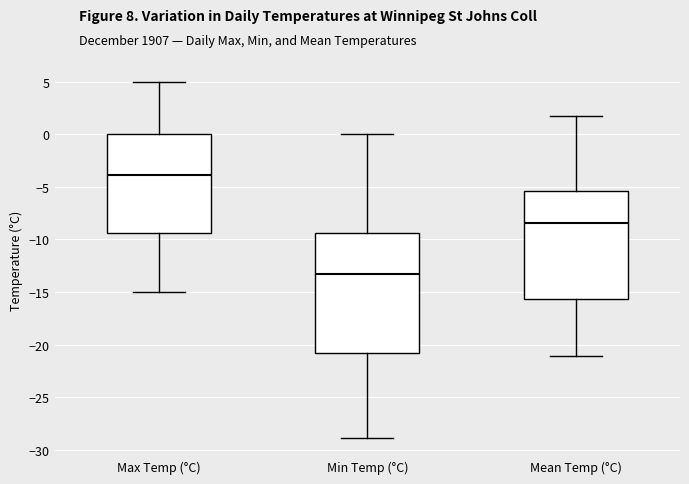

Reading left to right, transcribe this box plot: for each box, give where its median line is, the range the box spans, and where its two whiskers end, as read against the y-axis. The values are not printed on the chart, so give them approximately, as read against the axis.

Max Temp (°C): median -4.0, box -9.5 to 0.0, whiskers -15.0 to 5.0
Min Temp (°C): median -13.5, box -21.0 to -9.5, whiskers -29.0 to 0.0
Mean Temp (°C): median -8.5, box -15.5 to -5.5, whiskers -21.0 to 1.5